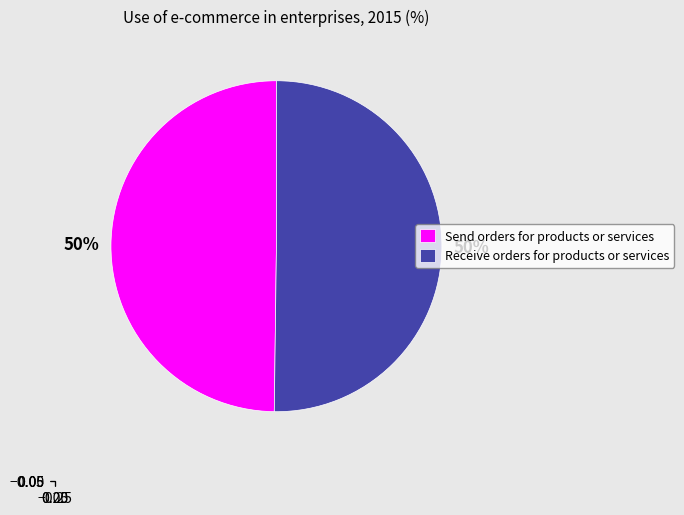

True or false: Send orders for products or services accounts for 38% of the total.

False